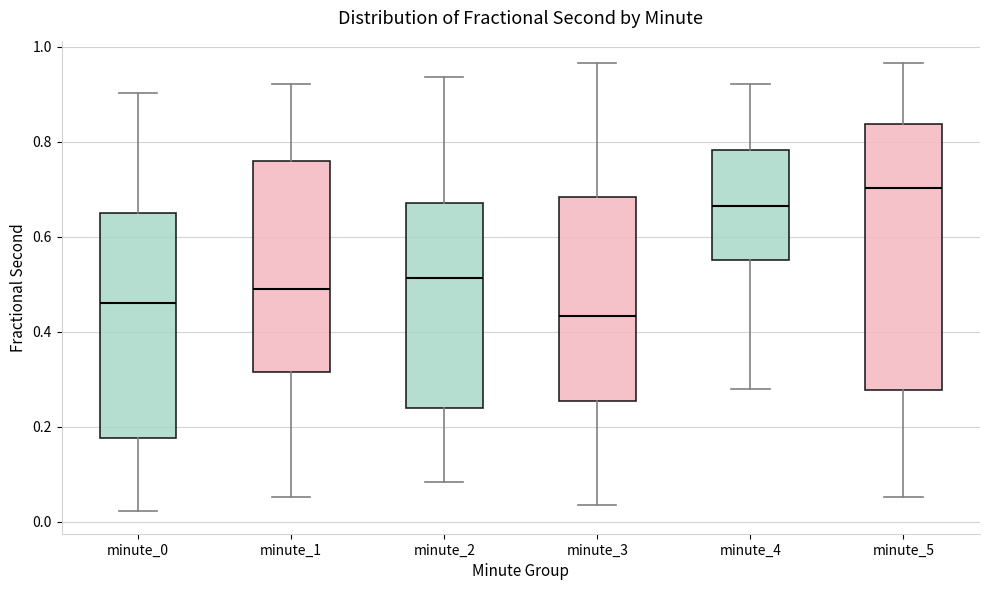

Where is the lower edge of the box for minute_0 on the y-axis? The values are not printed on the chart, so give them approximately, as read against the axis.

0.18